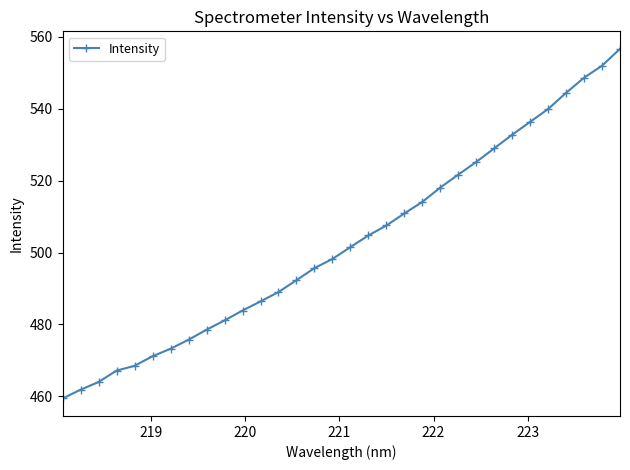

True or false: the data has more than 1 interior local peaks.

False